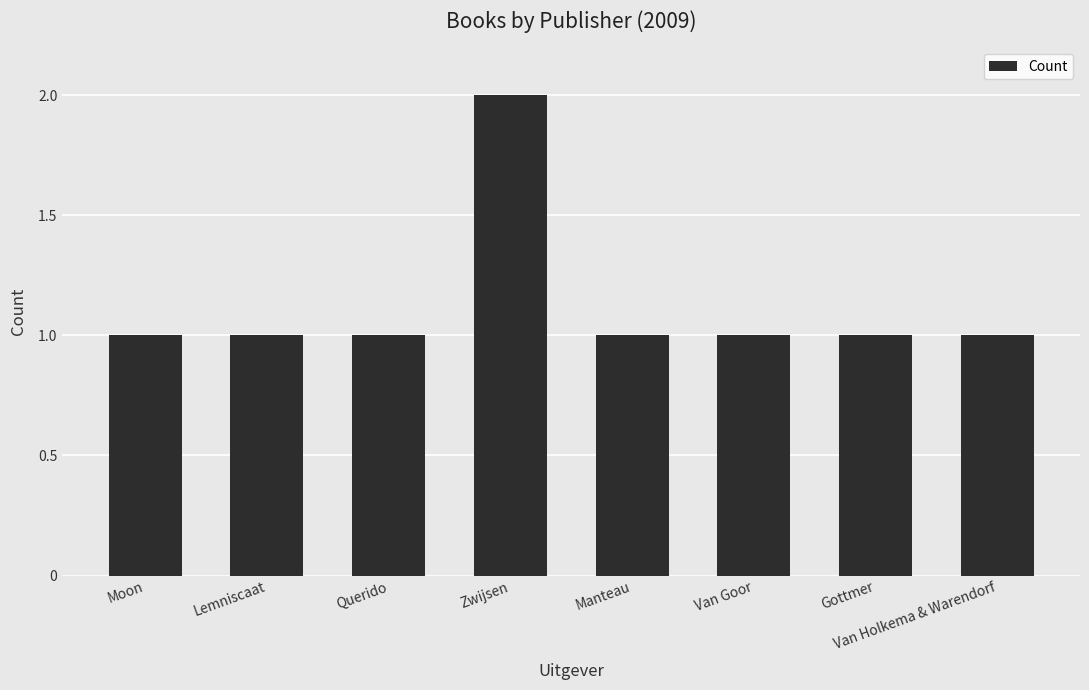

Approximately how many times larger is the value at Van Goor compared to Zwijsen?

0.5